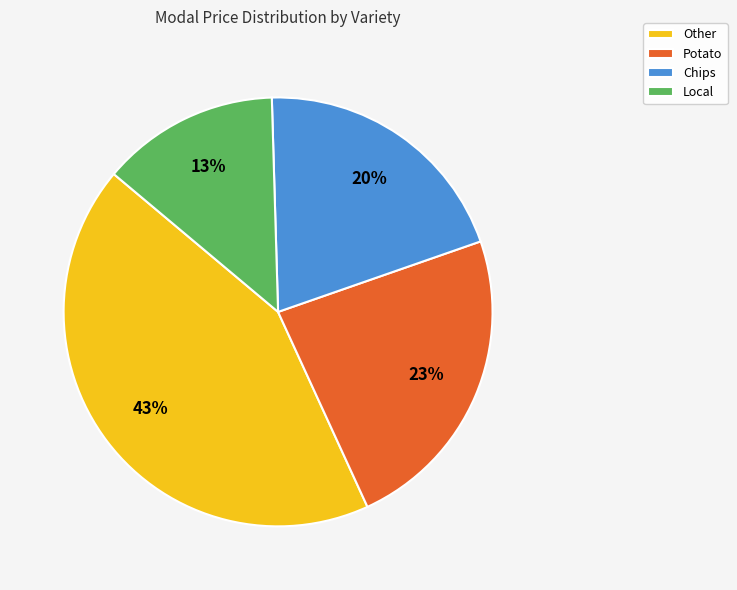

To the nearest percent, what is the difference between the Local and Chips slice percentages?

7%